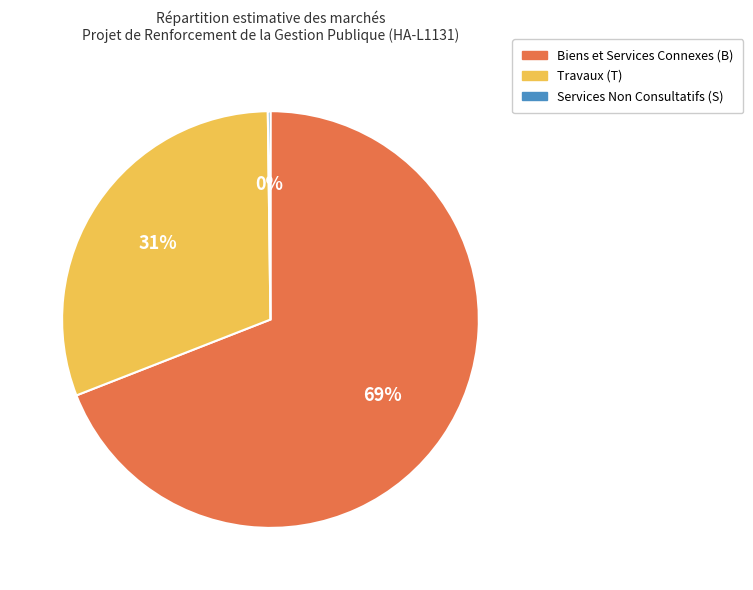

To the nearest percent, what is the average slice percentage?

33%